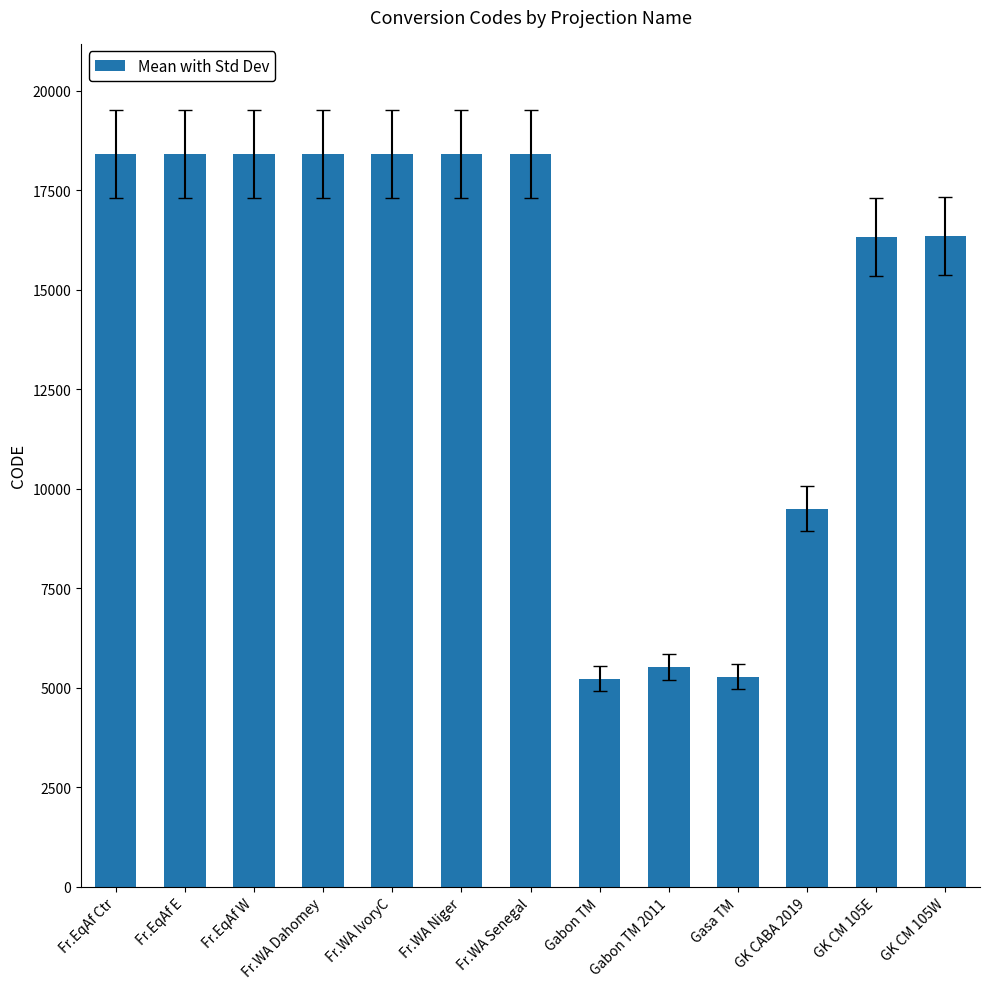

Count the number of data series in this chart.

1